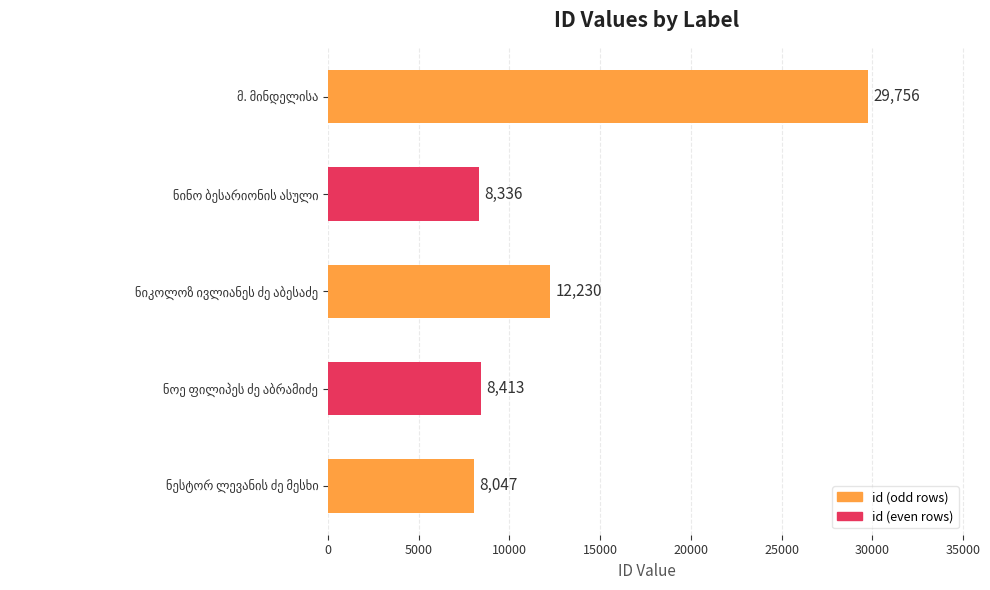

What is the difference between the second highest and minimum values?

4183